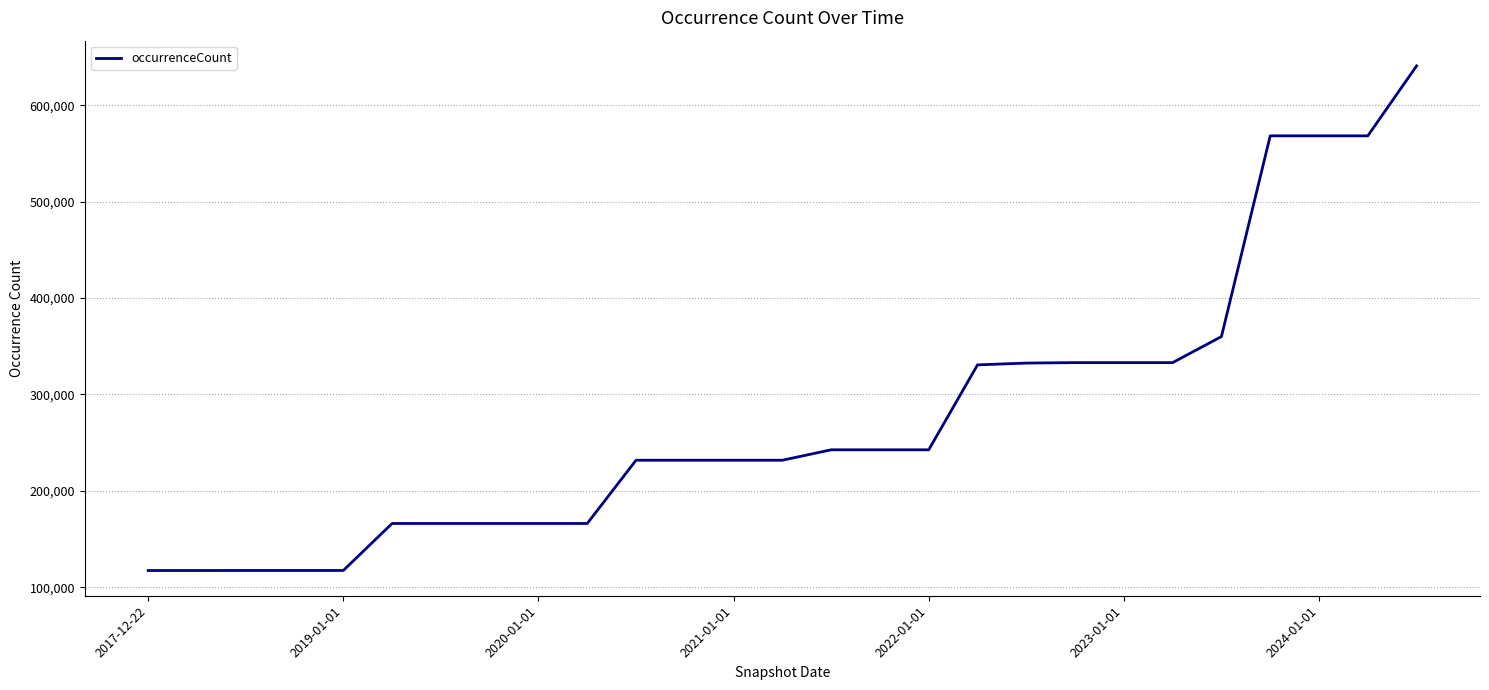

What is the greatest value displayed?

640916